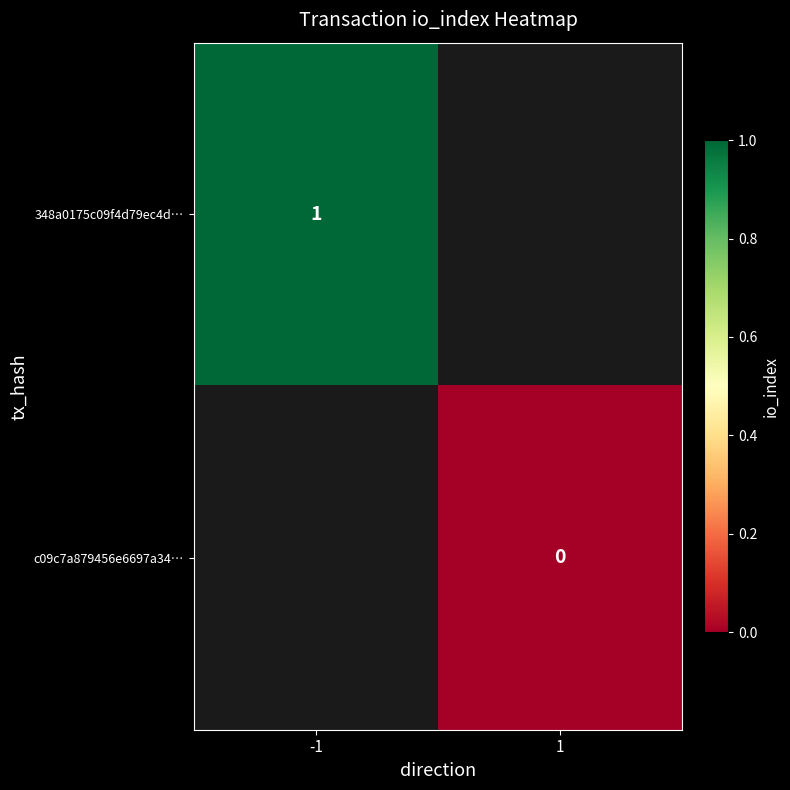

At how many categories does at least one series exceed 0?

1